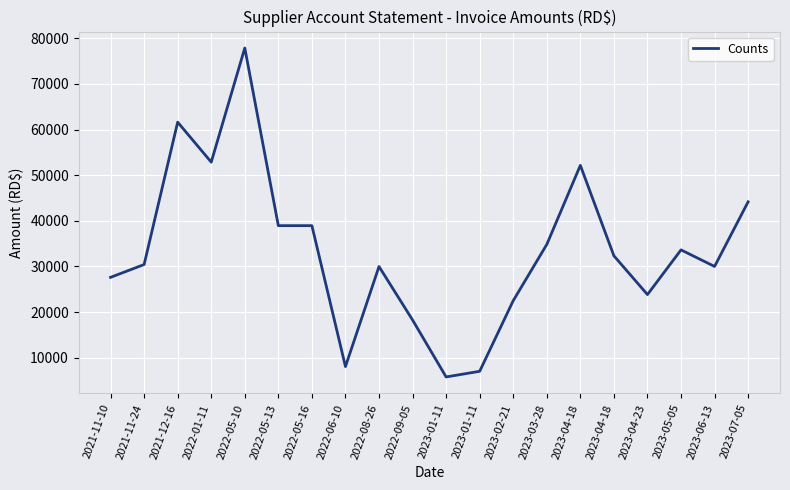

How many lines are shown in the chart?

1